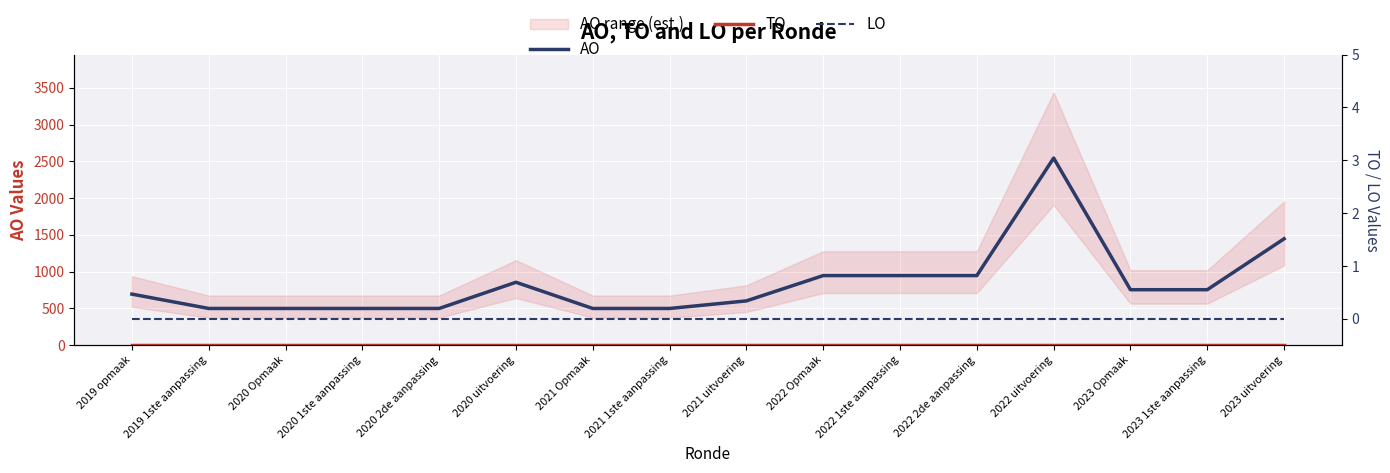

Is it true that TO equals 0 at 2023 Opmaak?

True